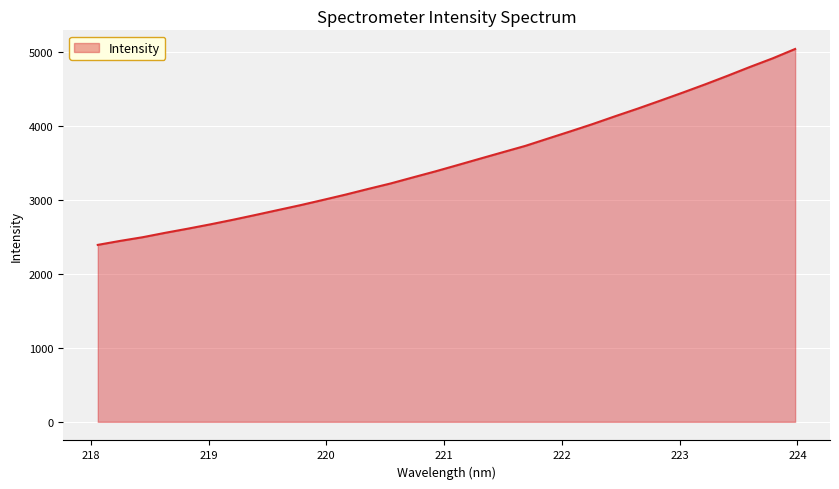

What is the smallest value displayed?

2393.6